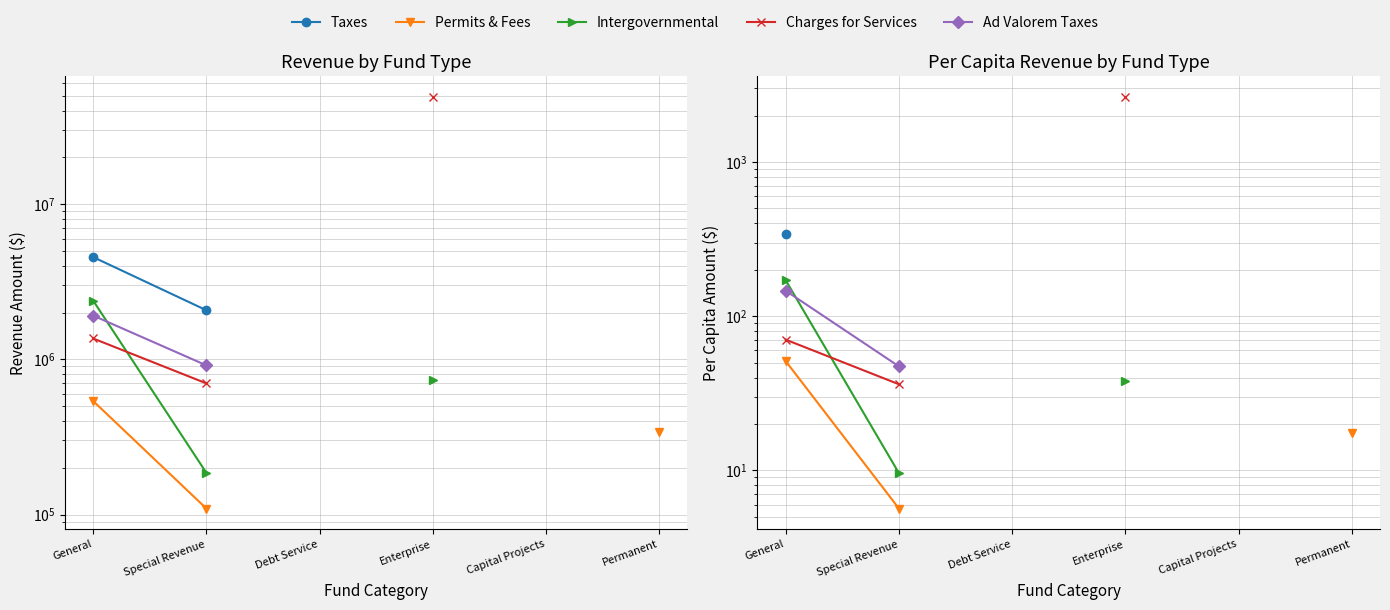

List the series in order of their peak value, lowest first.

Permits & Fees, Ad Valorem Taxes, Intergovernmental, Taxes, Charges for Services